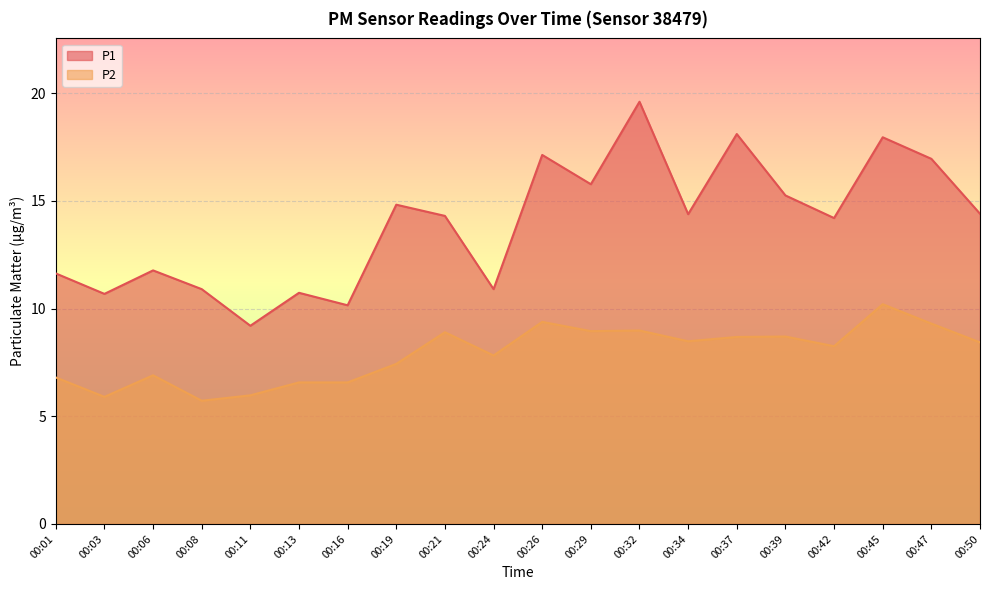

At which category does P2 reach its first local valley?

00:03